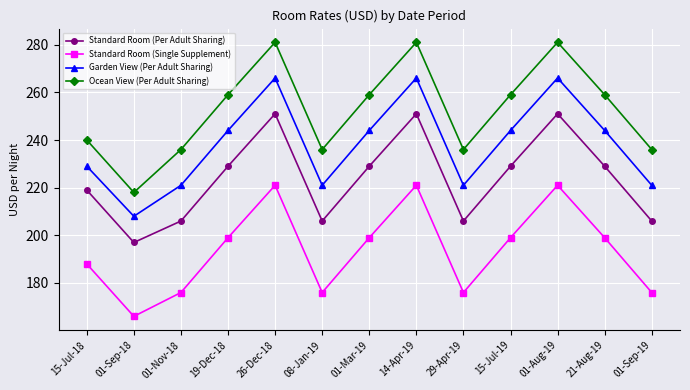

Rank the series by their average value, from lowest to highest.

Standard Room (Single Supplement), Standard Room (Per Adult Sharing), Garden View (Per Adult Sharing), Ocean View (Per Adult Sharing)